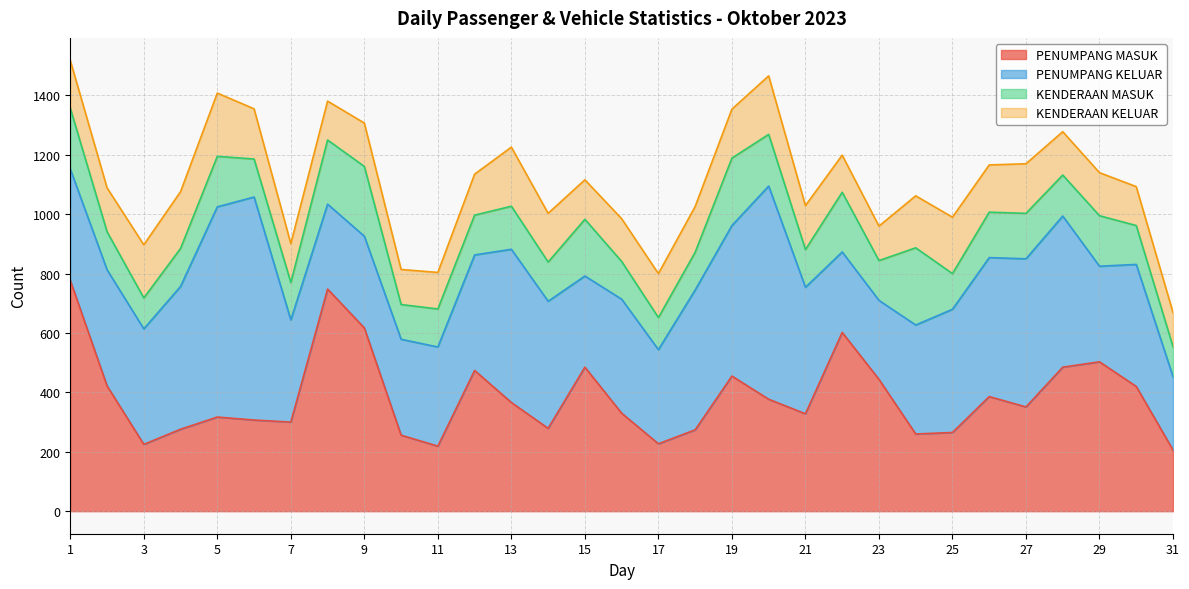

Reading left to right, extract all data points from this chart.

PENUMPANG MASUK: 1=777	2=422	3=225	4=276	5=317	6=307	7=300	8=748	9=617	10=256	11=219	12=474	13=366	14=279	15=485	16=330	17=227	18=274	19=455	20=377	21=328	22=602	23=444	24=260	25=265	26=386	27=351	28=485	29=503	30=420	31=206
PENUMPANG KELUAR: 1=375	2=391	3=389	4=481	5=708	6=751	7=344	8=286	9=309	10=323	11=334	12=389	13=516	14=428	15=307	16=384	17=317	18=471	19=507	20=718	21=426	22=271	23=266	24=367	25=415	26=468	27=499	28=509	29=322	30=411	31=247
KENDERAAN MASUK: 1=205	2=128	3=104	4=128	5=170	6=128	7=126	8=216	9=235	10=117	11=128	12=134	13=145	14=132	15=191	16=127	17=108	18=127	19=227	20=174	21=127	22=201	23=134	24=260	25=120	26=153	27=153	28=138	29=170	30=131	31=101
KENDERAAN KELUAR: 1=161	2=148	3=179	4=191	5=213	6=169	7=131	8=131	9=146	10=118	11=123	12=138	13=199	14=164	15=133	16=144	17=148	18=154	19=165	20=197	21=148	22=125	23=116	24=175	25=190	26=159	27=167	28=146	29=145	30=131	31=115